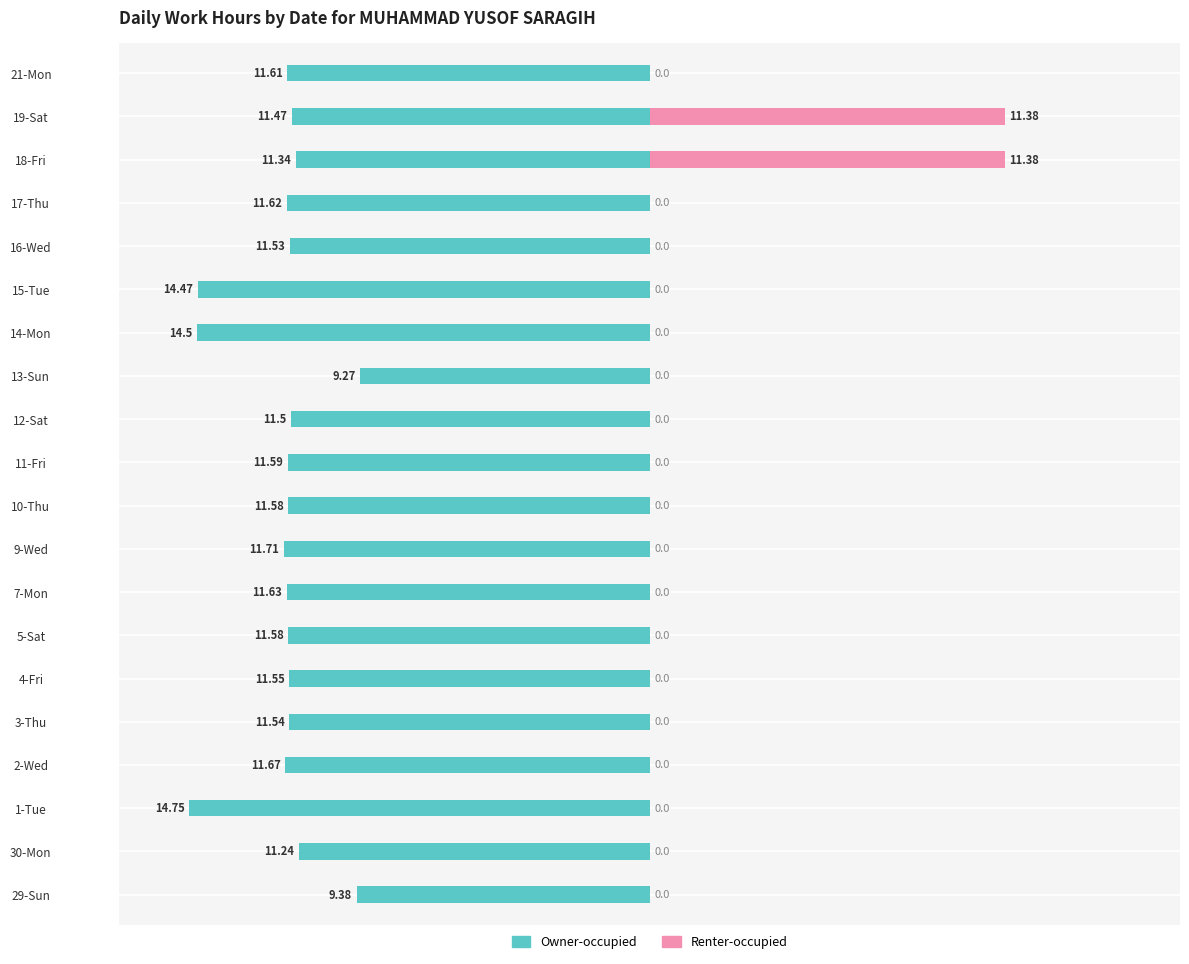

How many values in the Renter-occupied series exceed 0?

2